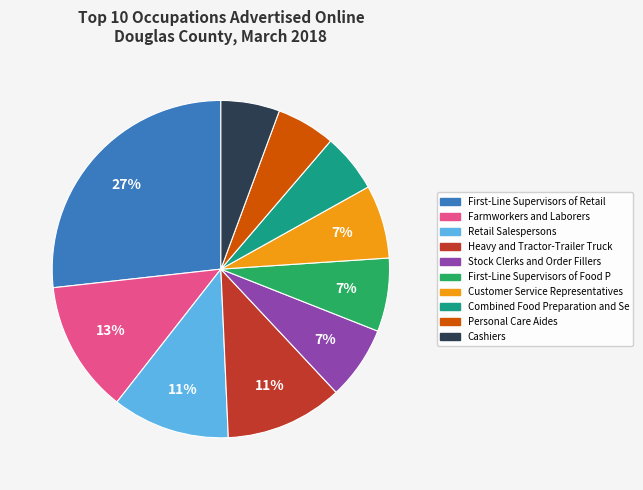

To the nearest percent, what is the average slice percentage?

10%